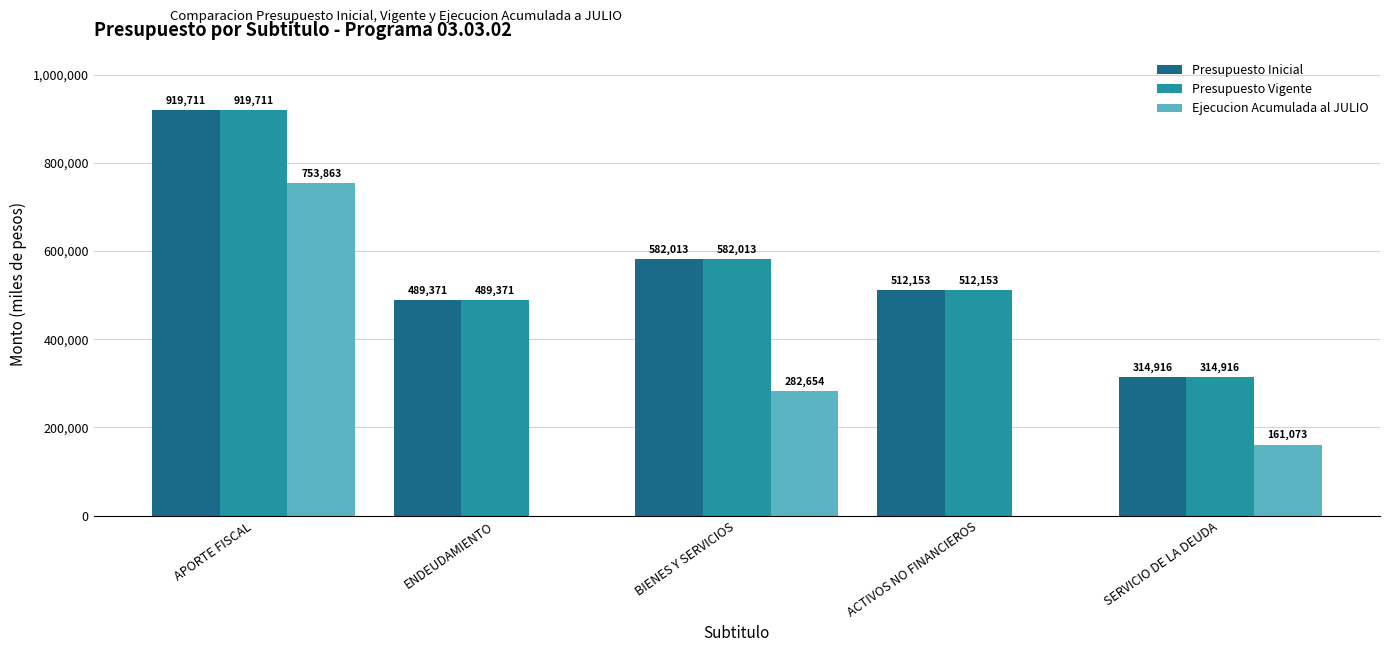

At which category is the sum across all series the highest?

APORTE FISCAL